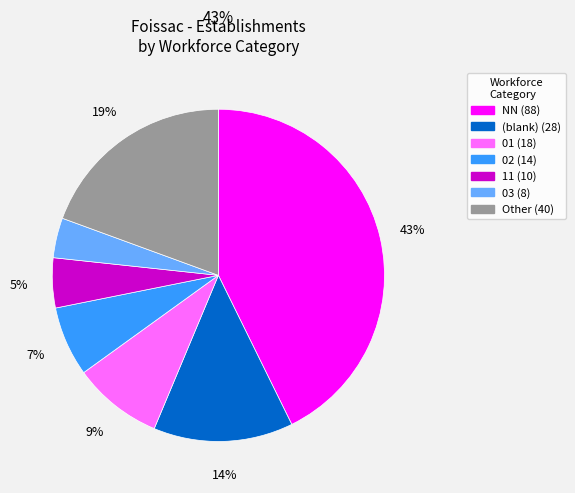

To the nearest percent, what is the average slice percentage?

14%